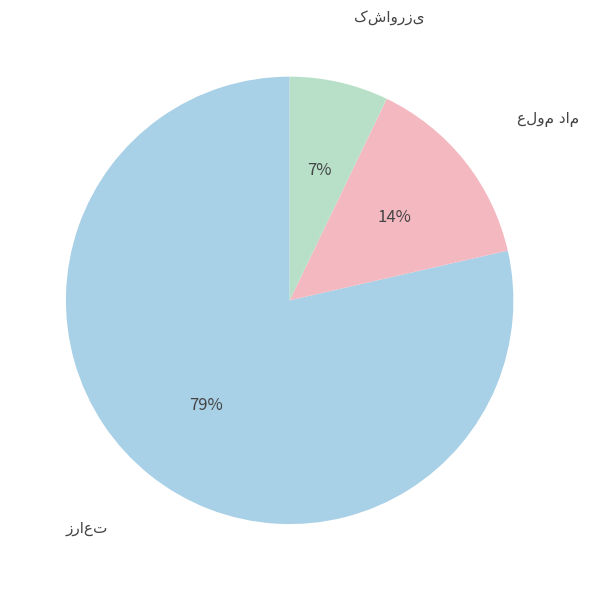

To the nearest percent, what percentage of the pie is علوم دام?

14%